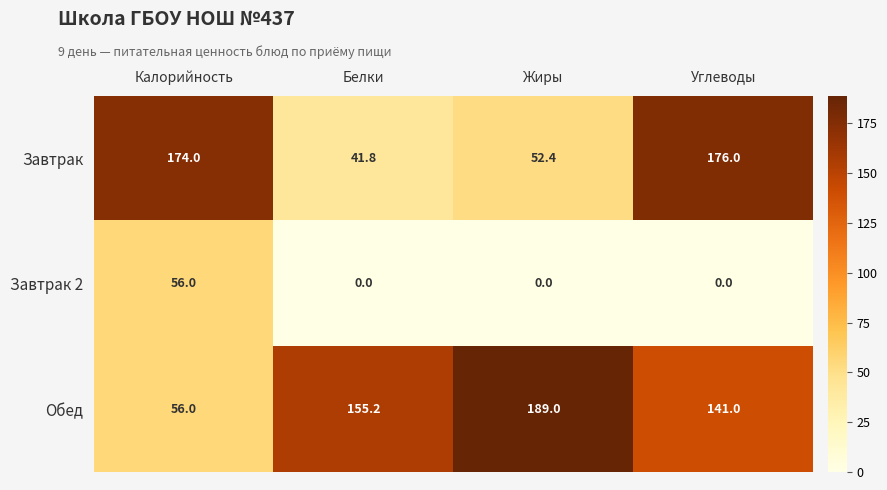

At Жиры, list the series in order from smallest to largest.

Завтрак 2, Завтрак, Обед